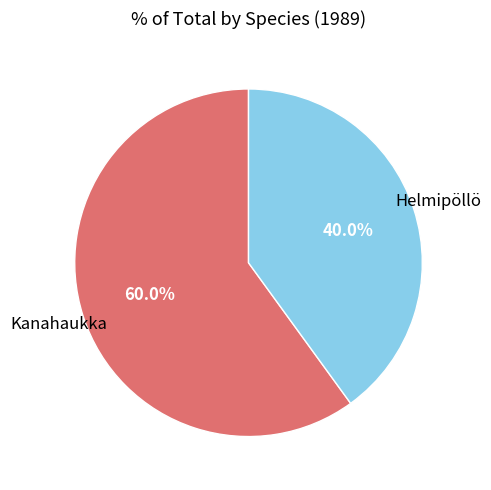

Is there a majority slice in this chart?

Yes